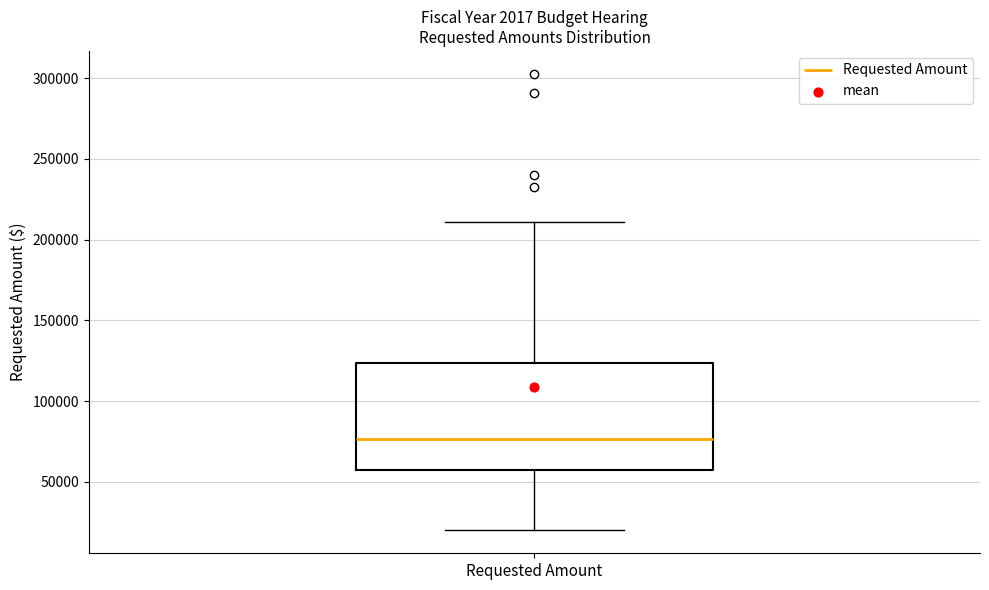

Transcribe this box plot: give where the median line is, the range the box spans, and where the two whiskers end, as read against the y-axis. The values are not printed on the chart, so give them approximately, as read against the axis.

median 75000, box 60000 to 125000, whiskers 20000 to 210000